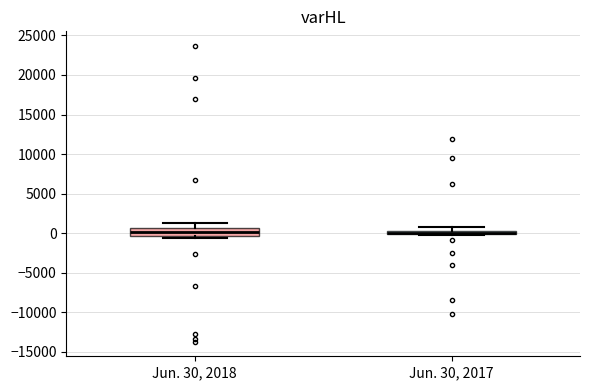

Where does the upper whisker of the box for Jun. 30, 2018 end on the y-axis? The values are not printed on the chart, so give them approximately, as read against the axis.

1500